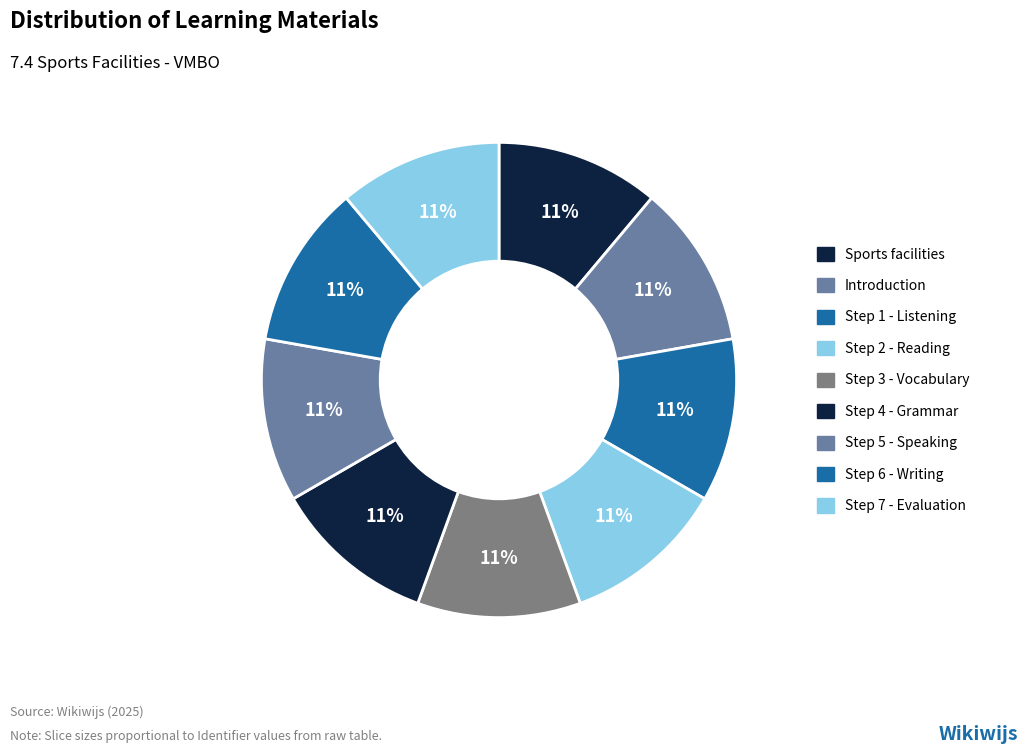

Which category has the biggest portion of the pie?

Step 7 - Evaluation